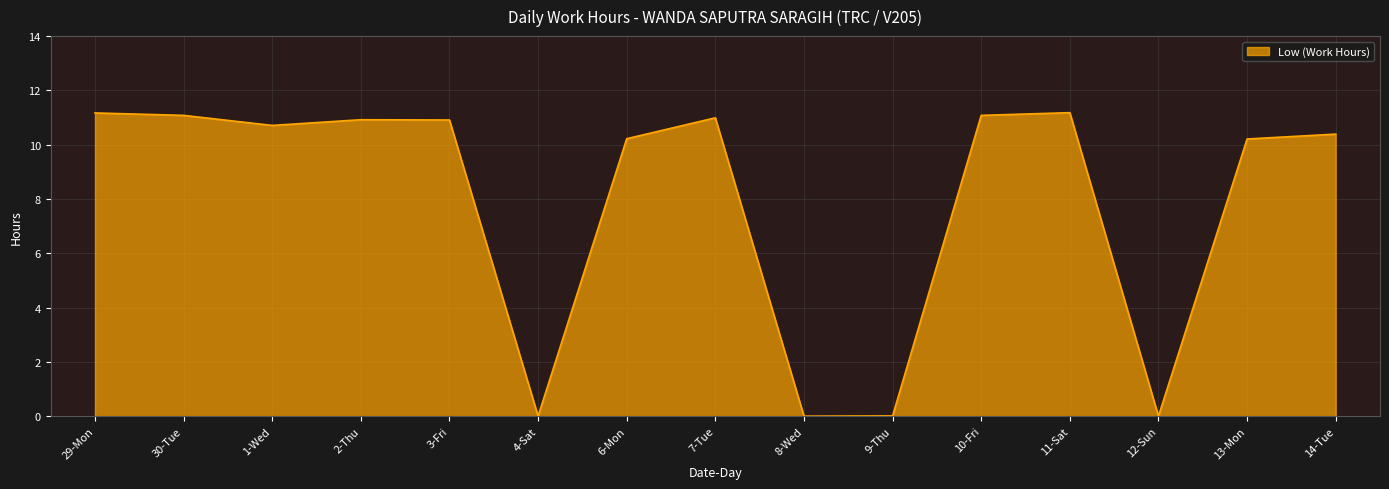

What is the difference between the values at 9-Thu and 14-Tue?

10.4